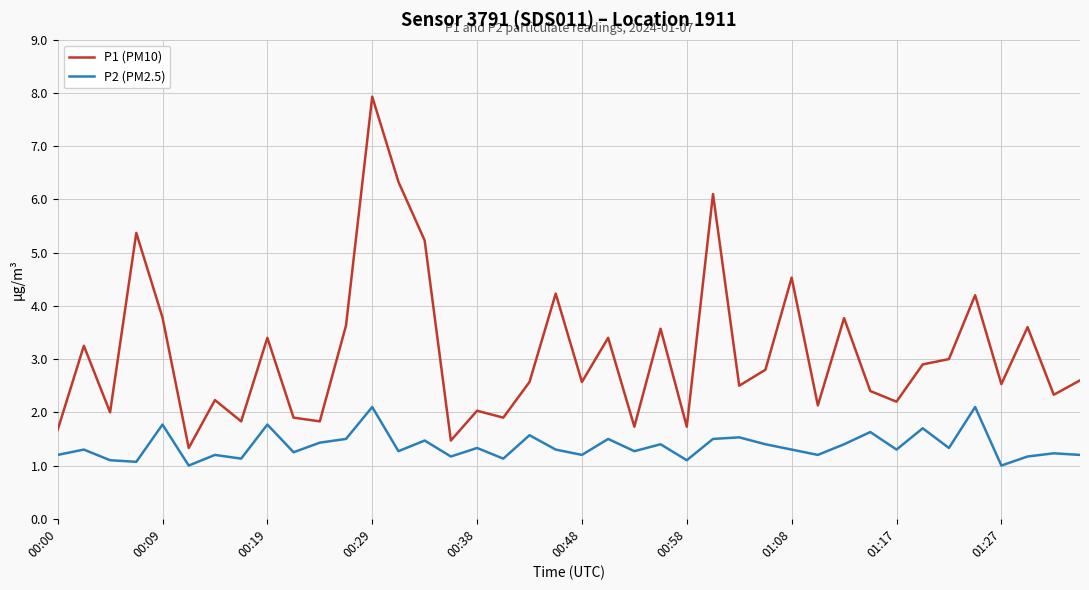

Which series has the widest spread of values?

P1 (PM10)